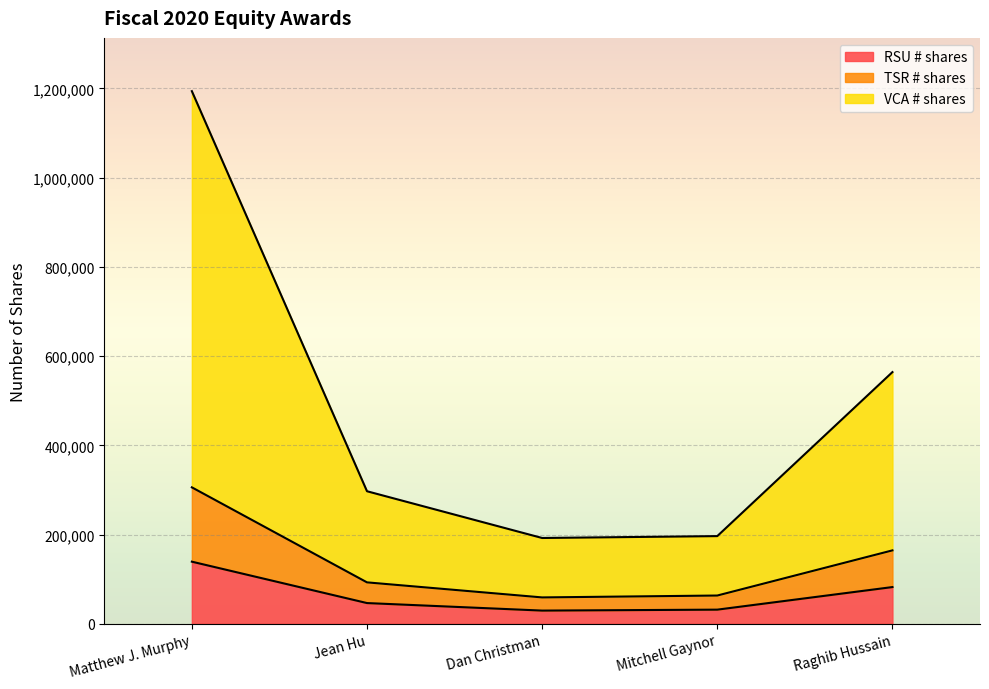

At which label does RSU # shares reach its peak?

Matthew J. Murphy